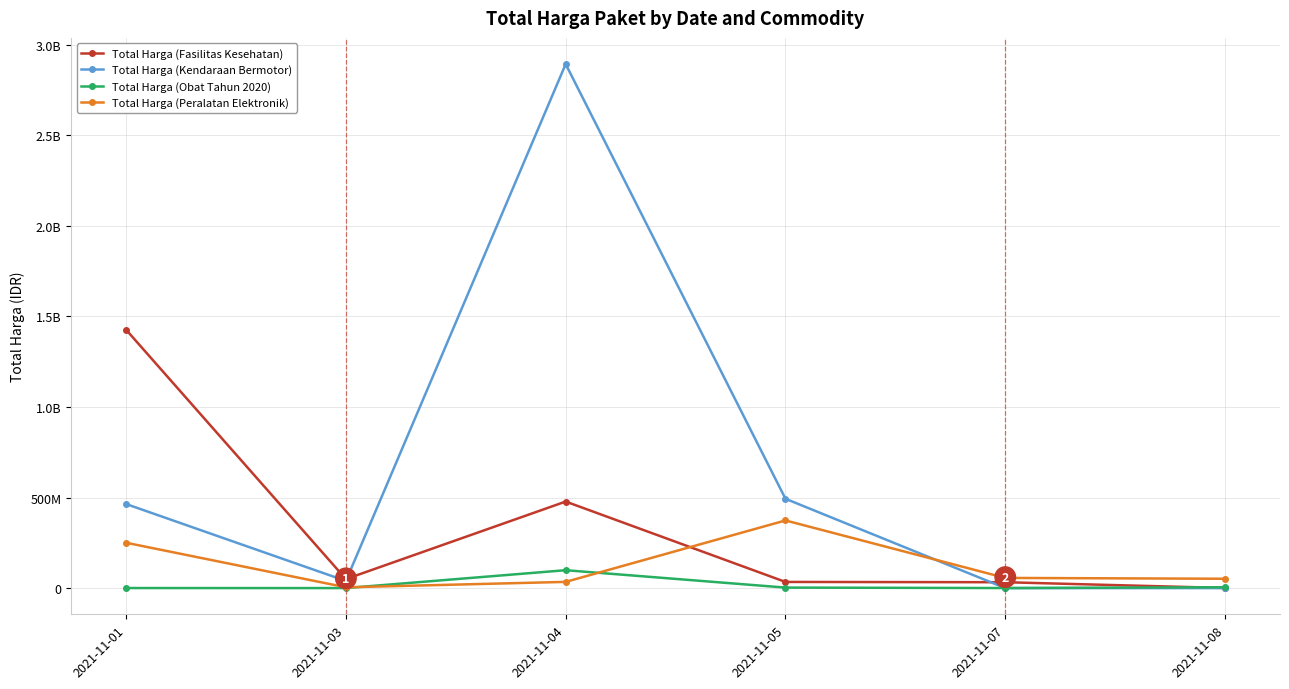

What is the difference between the Total Harga (Fasilitas Kesehatan) values at 2021-11-01 and 2021-11-08?

1425290025